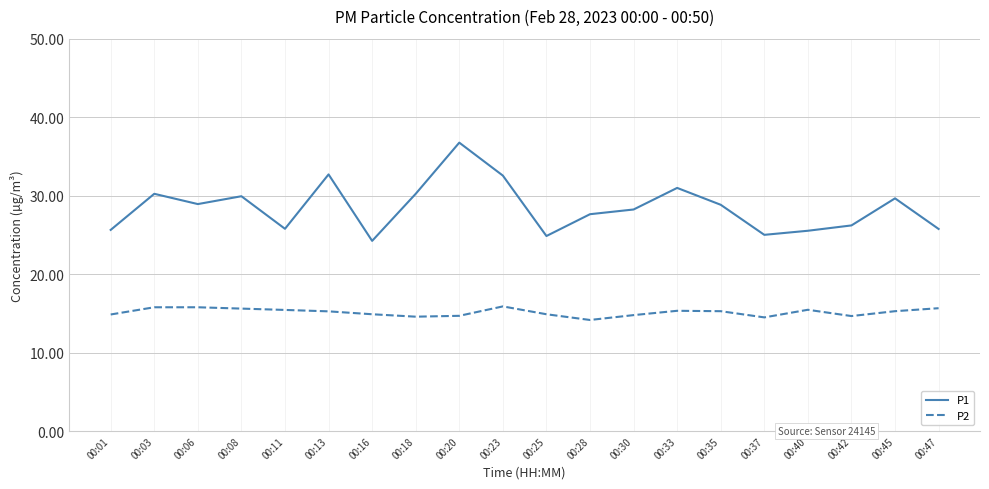

Which series changed the most between 00:18 and 00:42?

P1